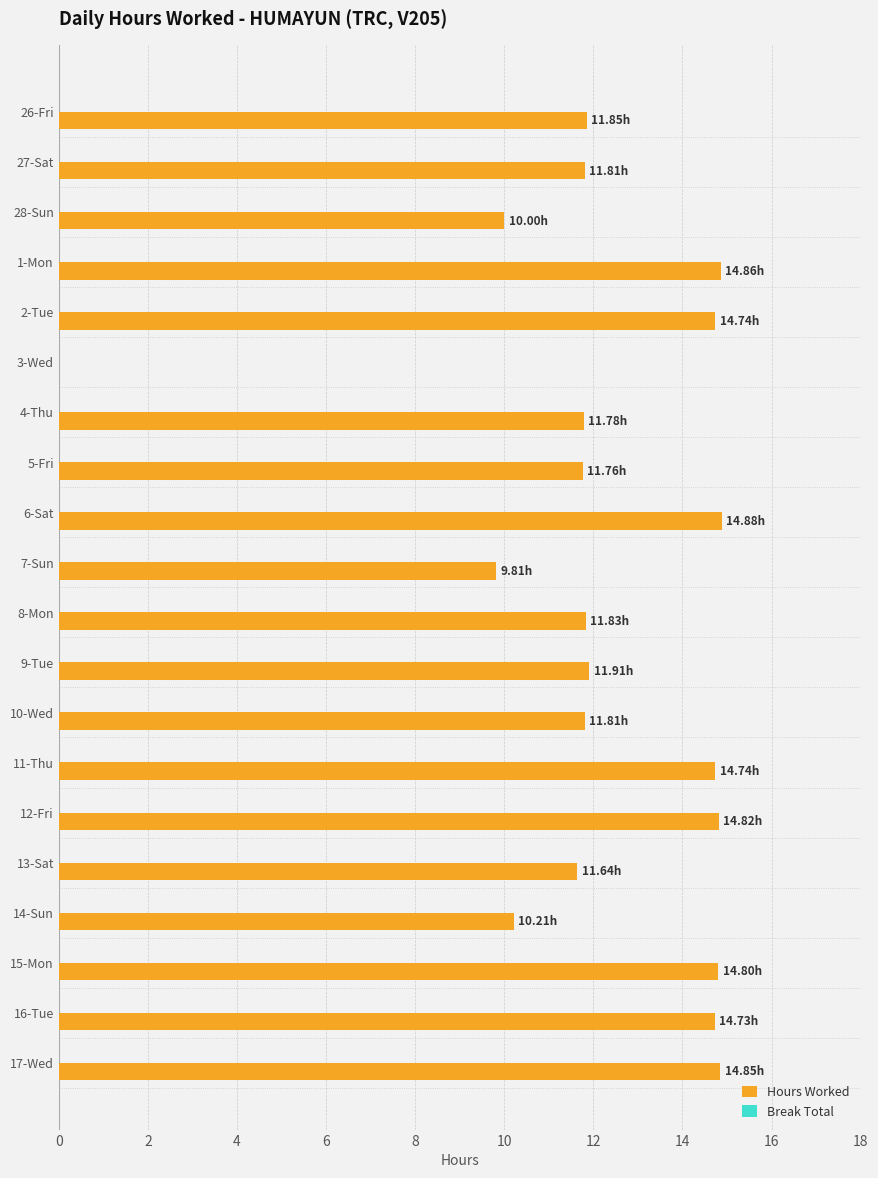

What is the sum of all values?

242.8